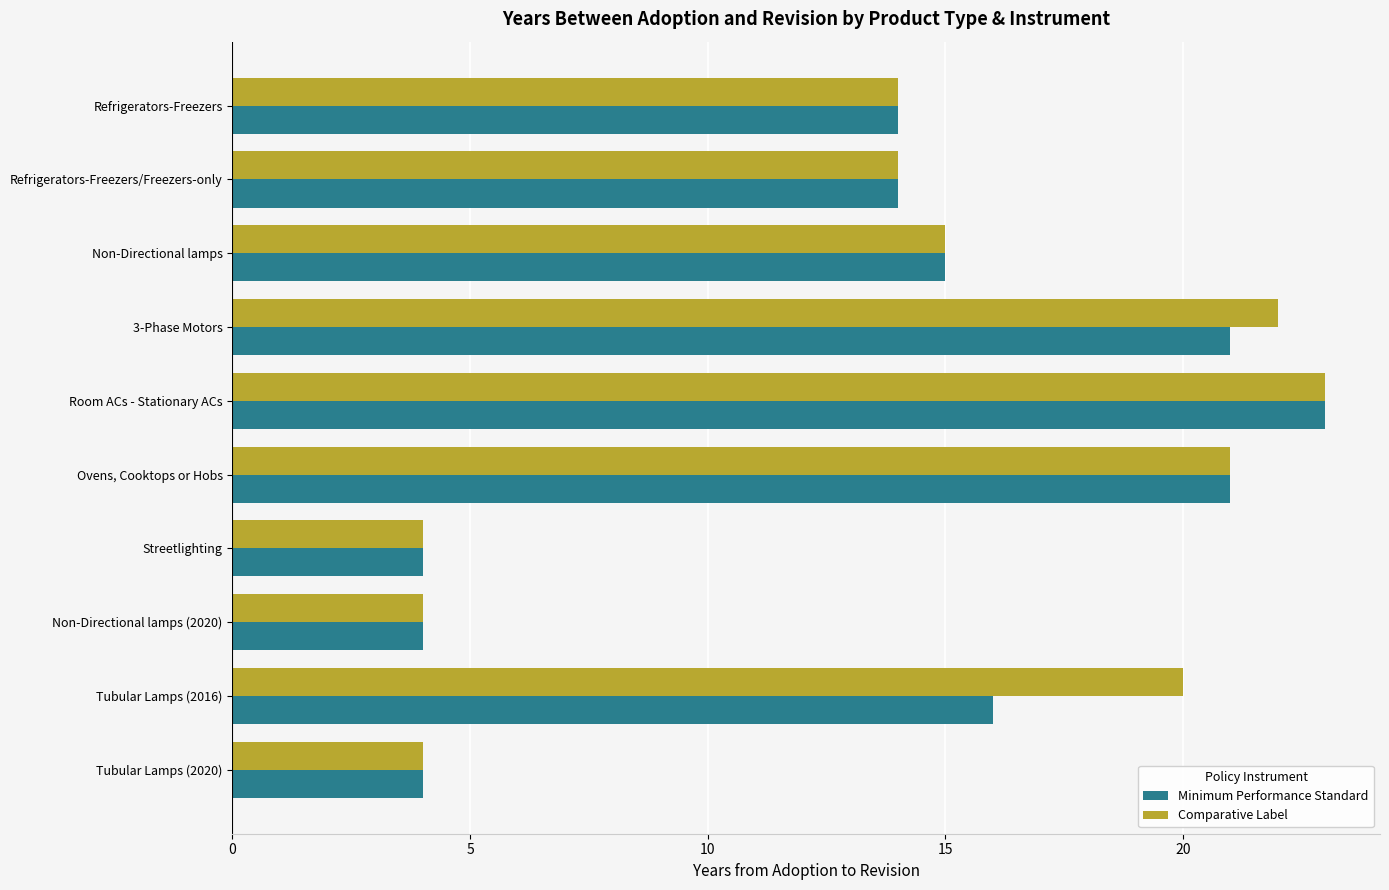

What is the minimum value for Comparative Label?

4